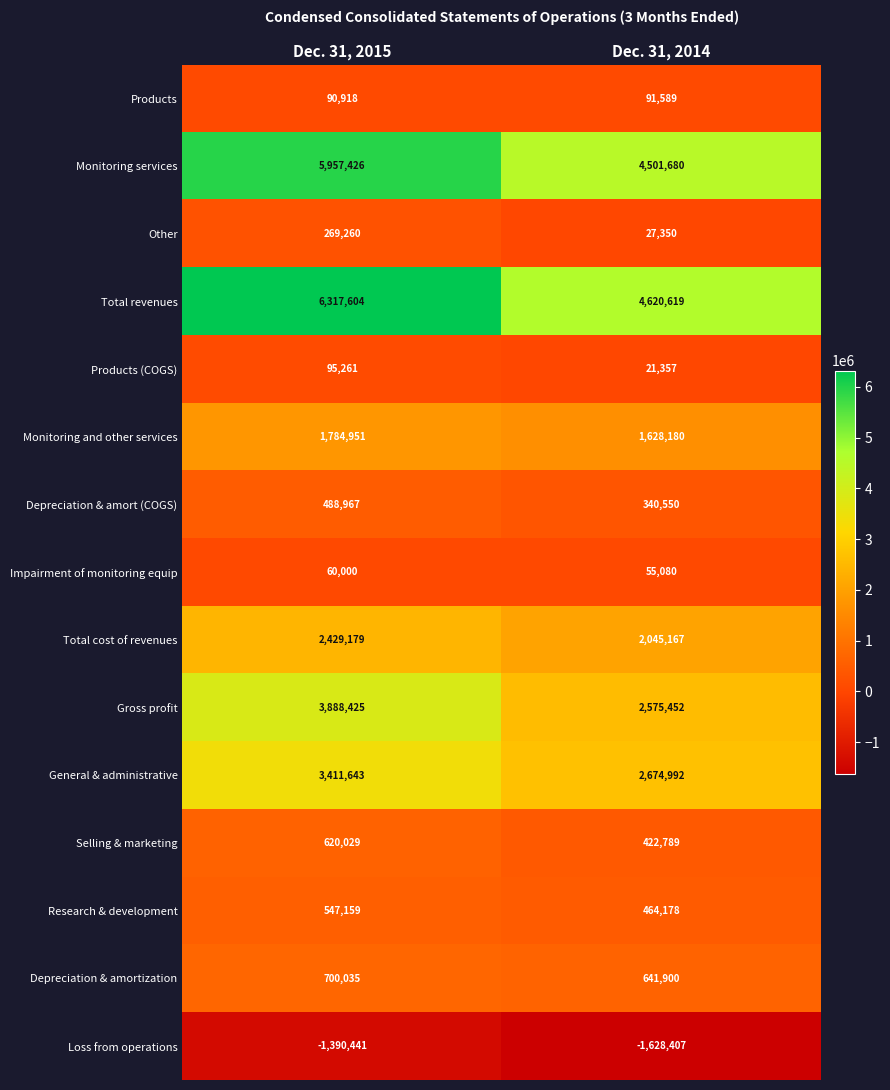

What is the minimum value for Products (COGS)?

21357